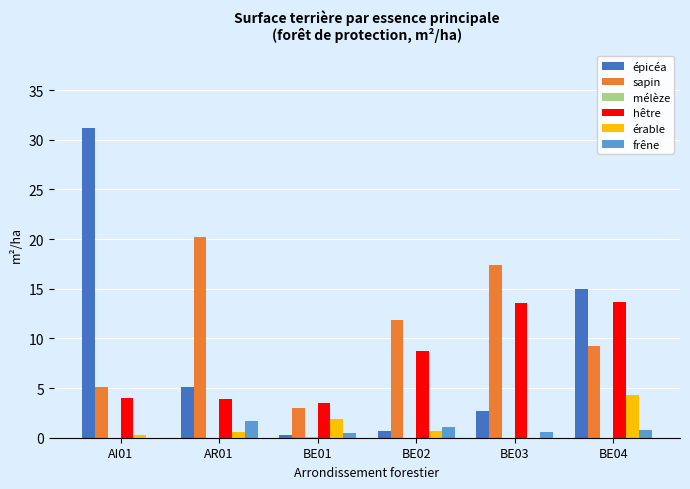

The value of érable at BE01 is 1.9. True or false?

True